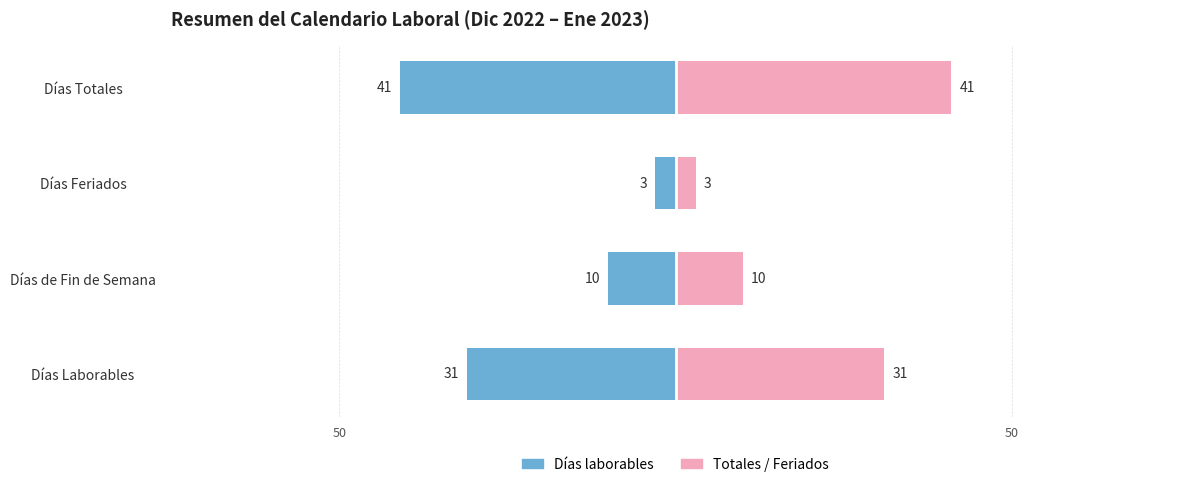

What is the difference between the second highest and second lowest values in the Totales / Feriados series?

21